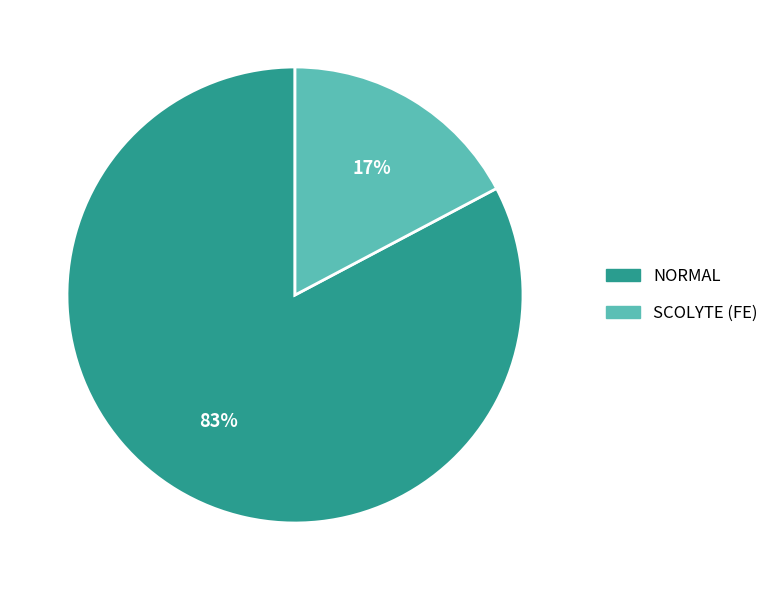

True or false: SCOLYTE (FE) accounts for 23% of the total.

False